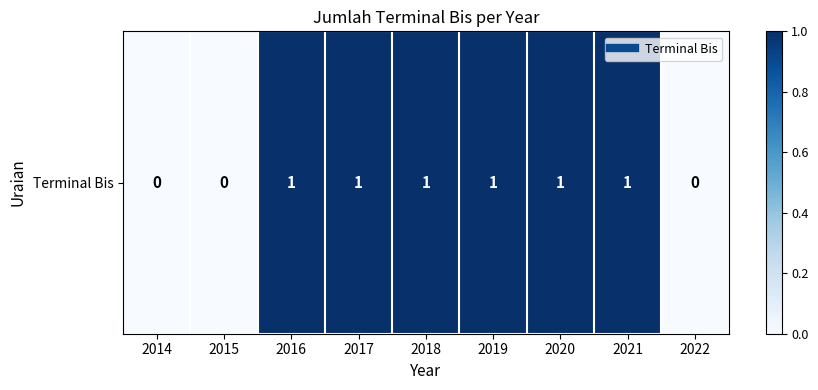

Reading right to left, transcribe all the data shown in this chart.

0	1	1	1	1	1	1	0	0